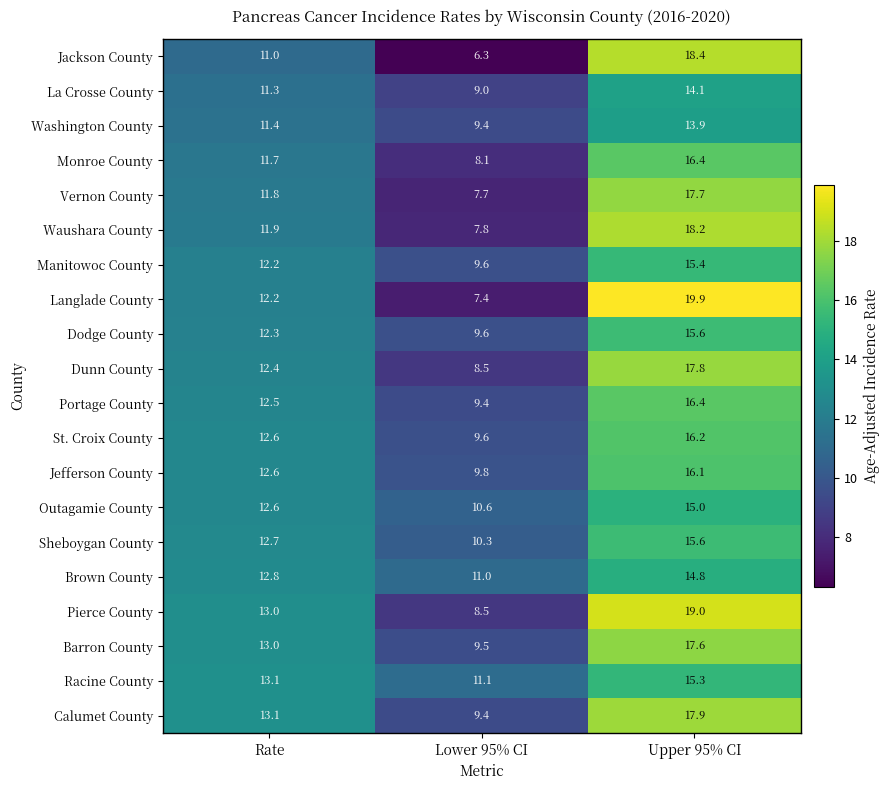

Read the Calumet County value at Rate.

13.1